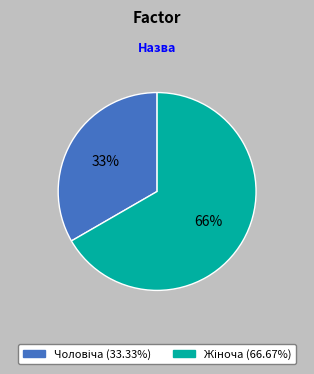

Combined, do Чоловіча and Жіноча account for over 50%?

Yes